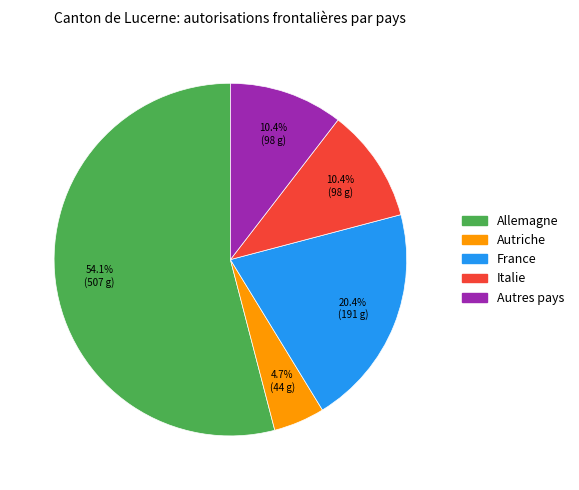

Approximately how many times larger is the value at Allemagne compared to Italie?

5.2